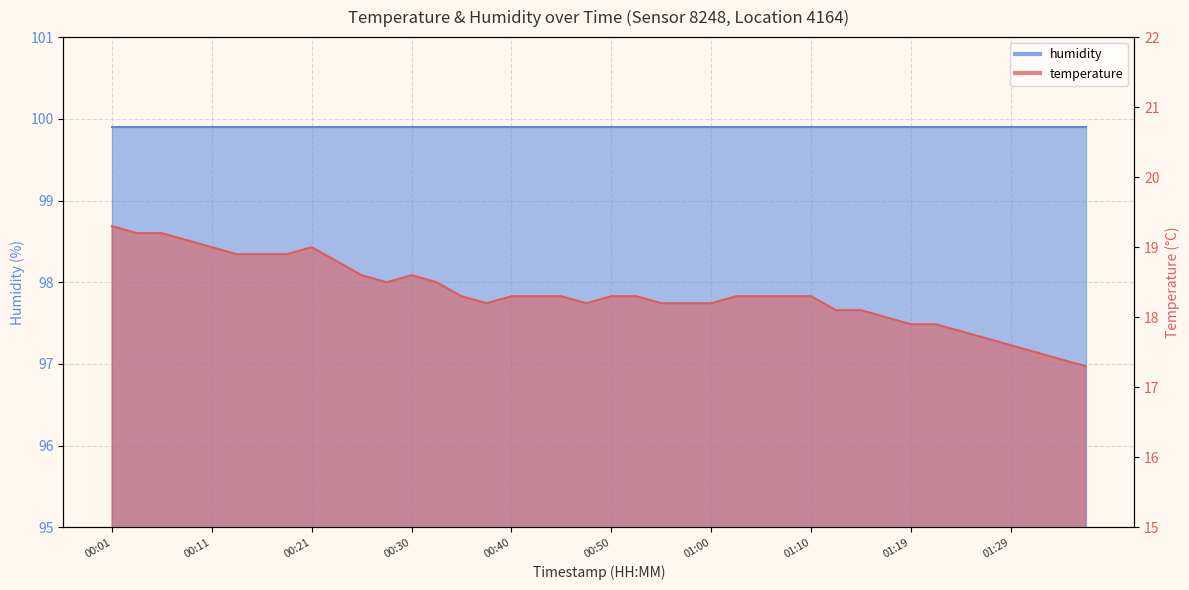

Between 01:02 and 01:19, which is larger?

01:02